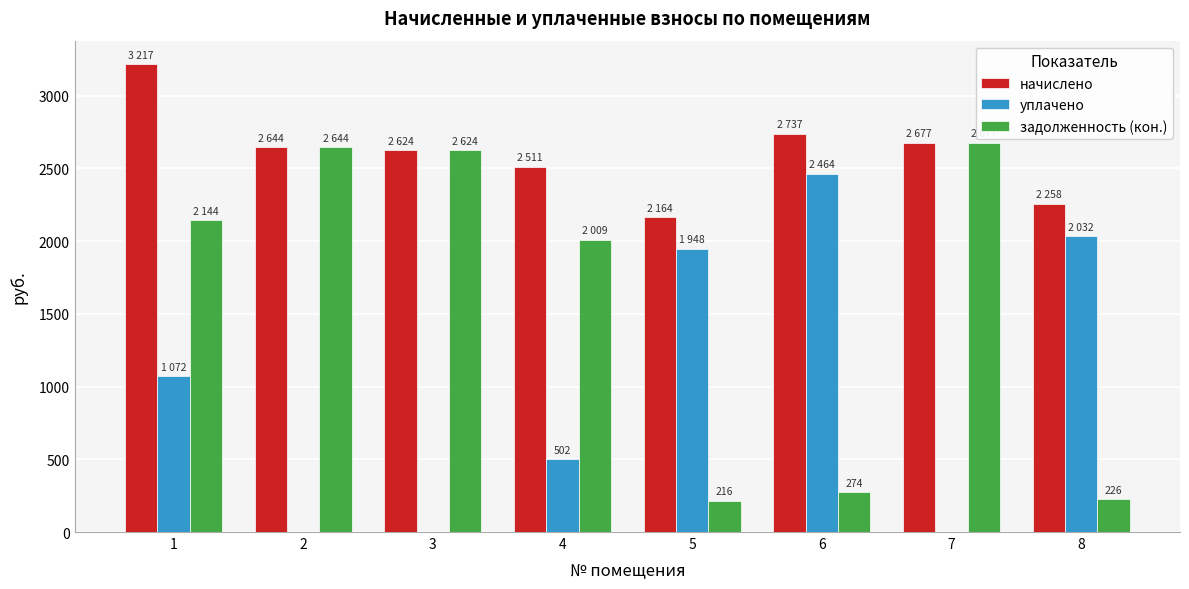

How many categories are shown in the chart?

8